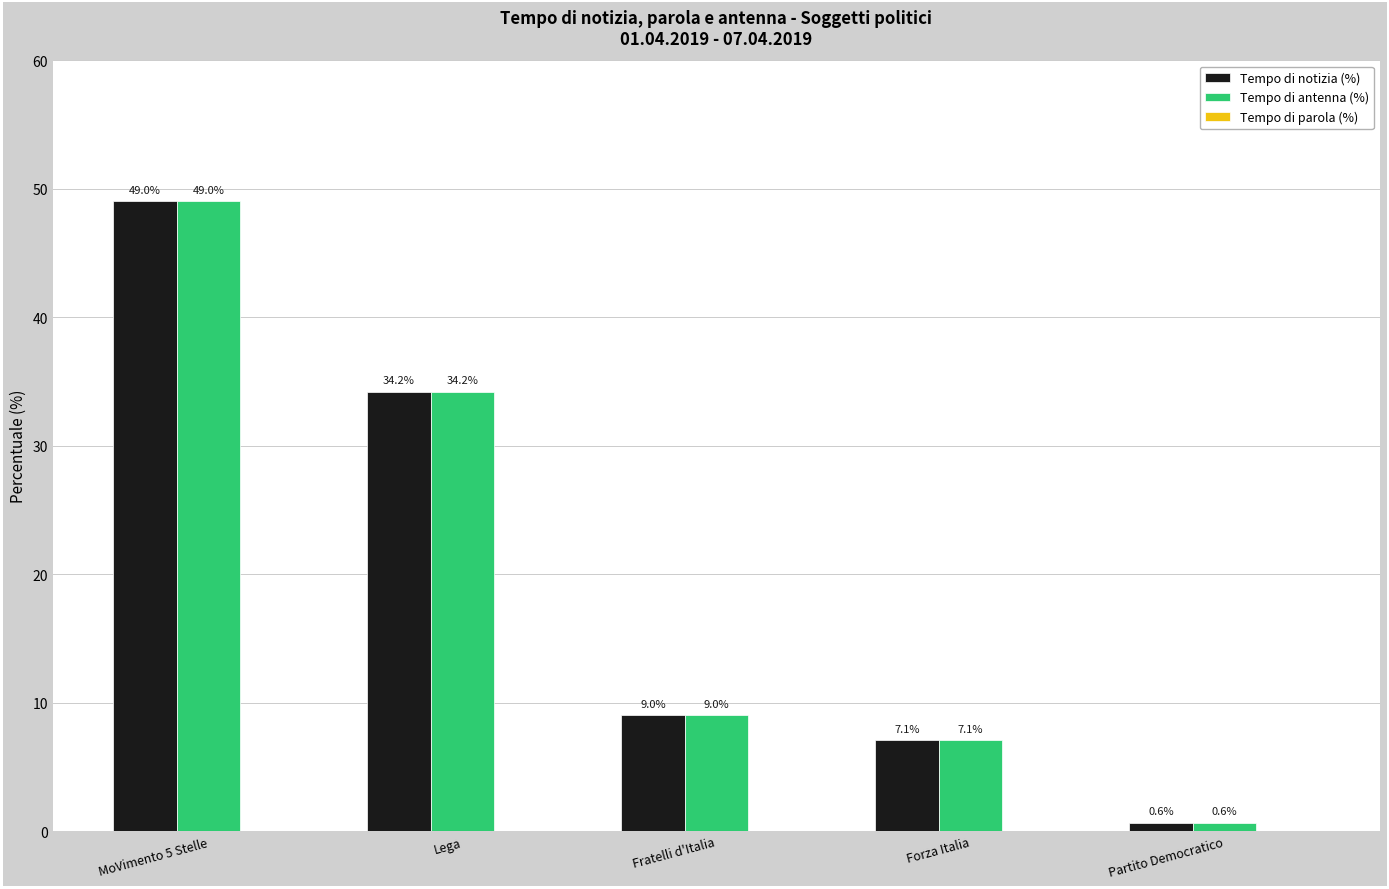

Rank the categories by Tempo di notizia (%) value from lowest to highest.

Partito Democratico, Forza Italia, Fratelli d'Italia, Lega, MoVimento 5 Stelle